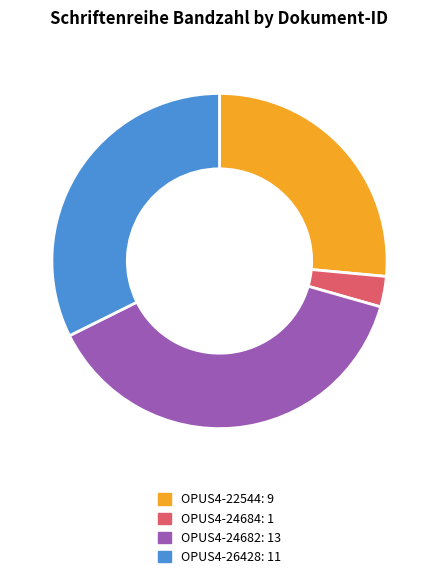

Is the sum of OPUS4-24684 and OPUS4-24682 greater than half?

No